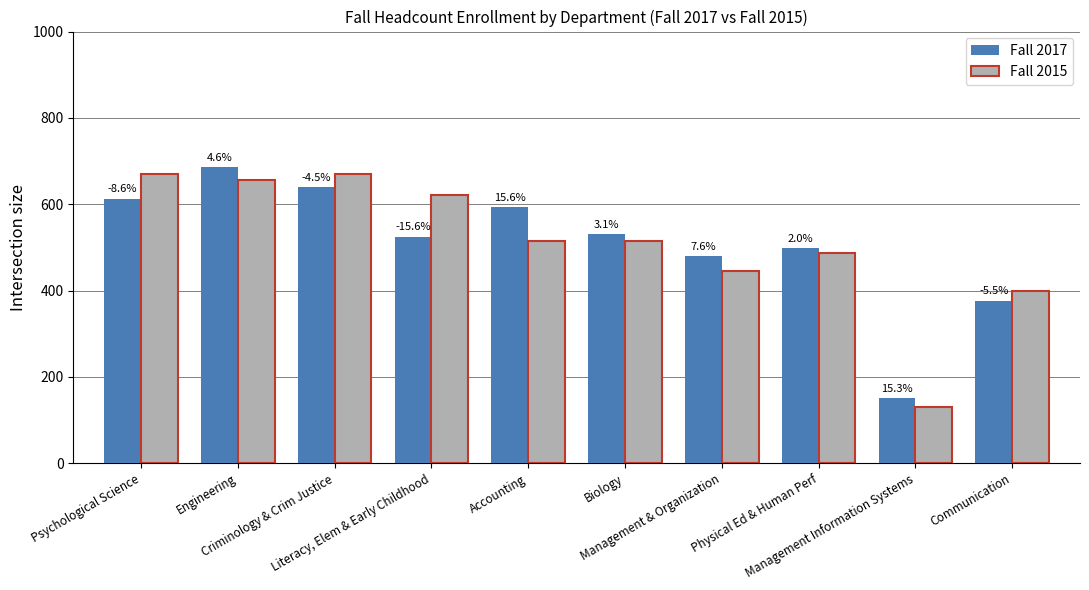

Are the bars horizontal?

No